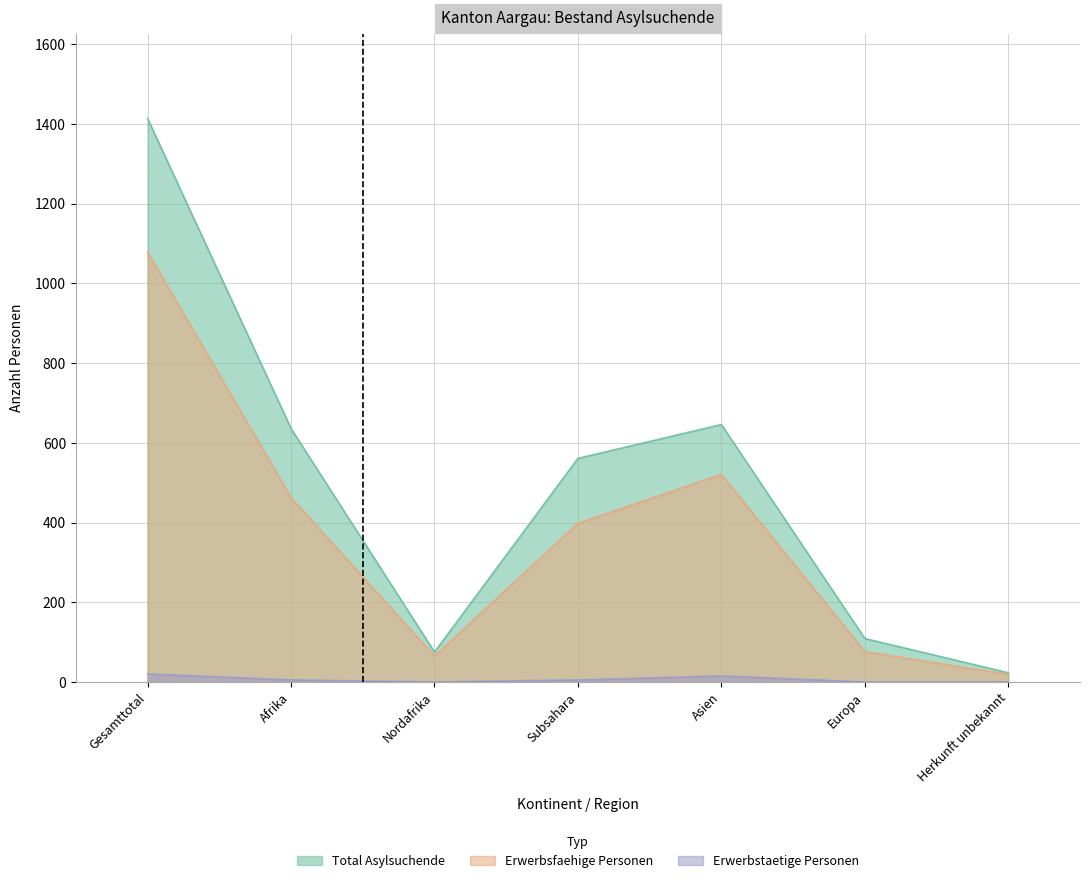

Which has a higher value, Gesamttotal or Herkunft unbekannt?

Gesamttotal